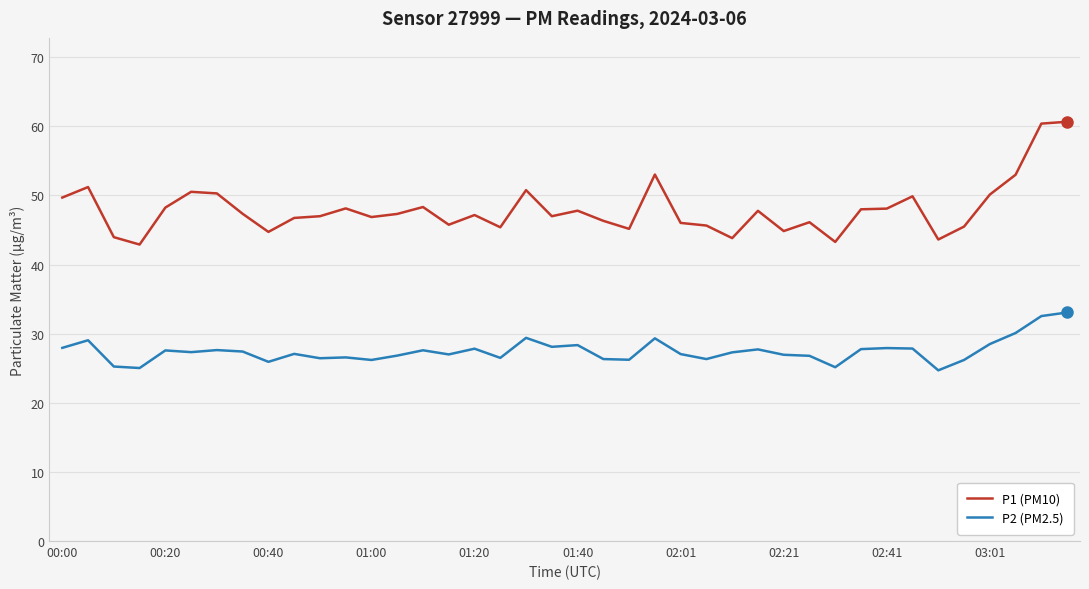

Which series has the largest total across all categories?

P1 (PM10)